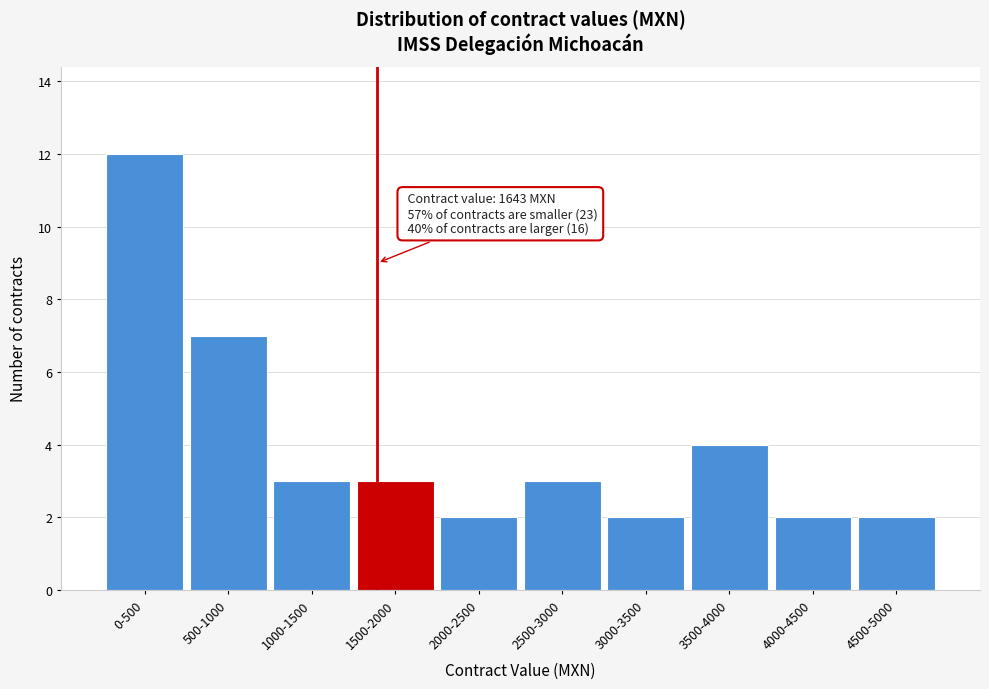

Reading left to right, list all the values displayed in this chart.

12	7	3	3	2	3	2	4	2	2